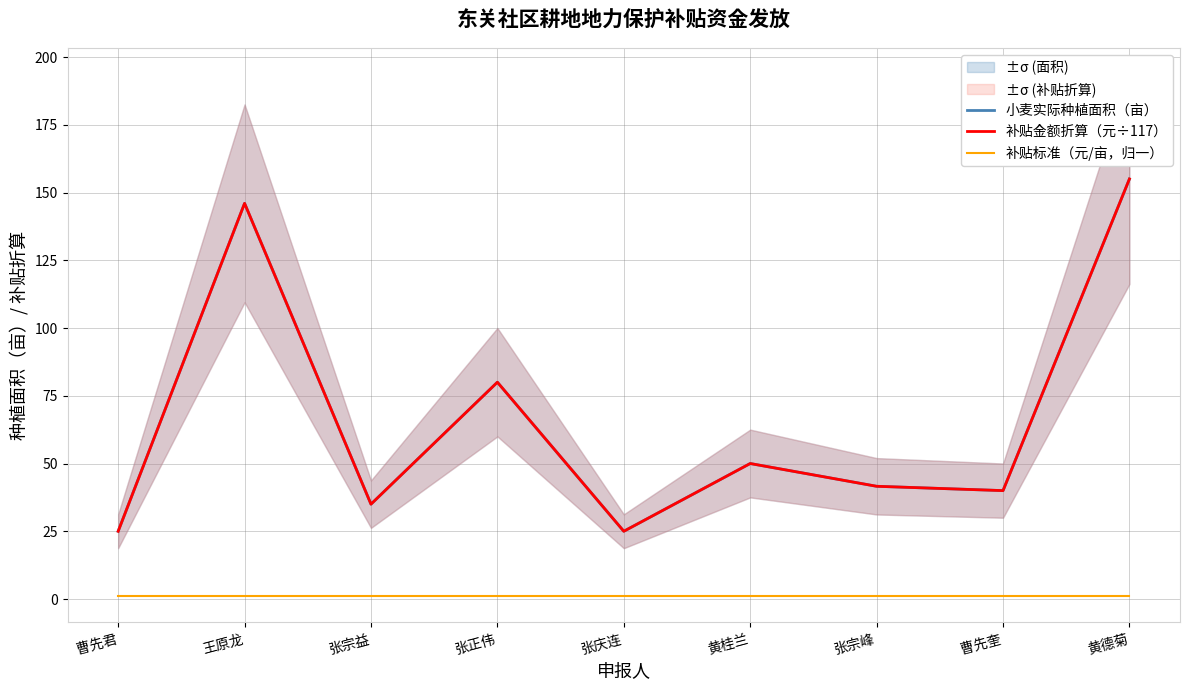

Does the chart have visible grid lines?

Yes